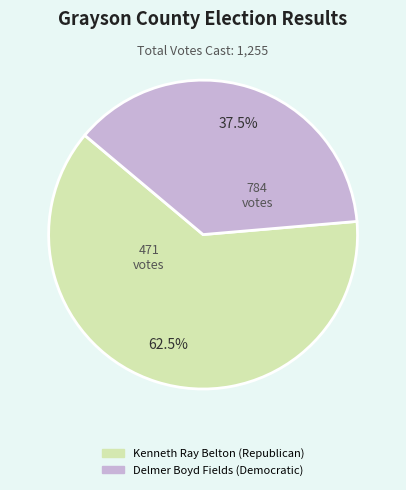

Which category has the smallest portion of the pie?

Delmer Boyd Fields (Democratic)